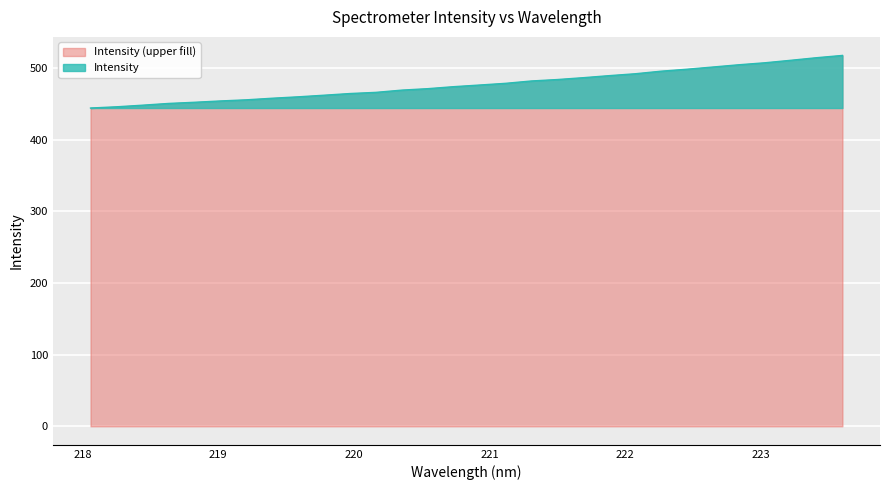

What position from the left is 218.2508?

2